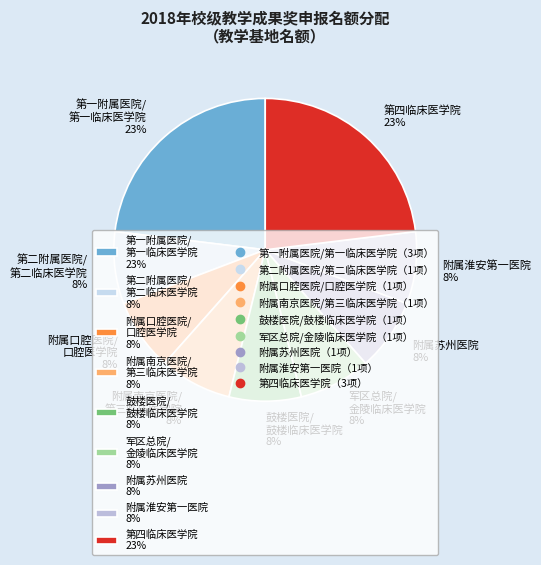

How many segments does this pie chart have?

9